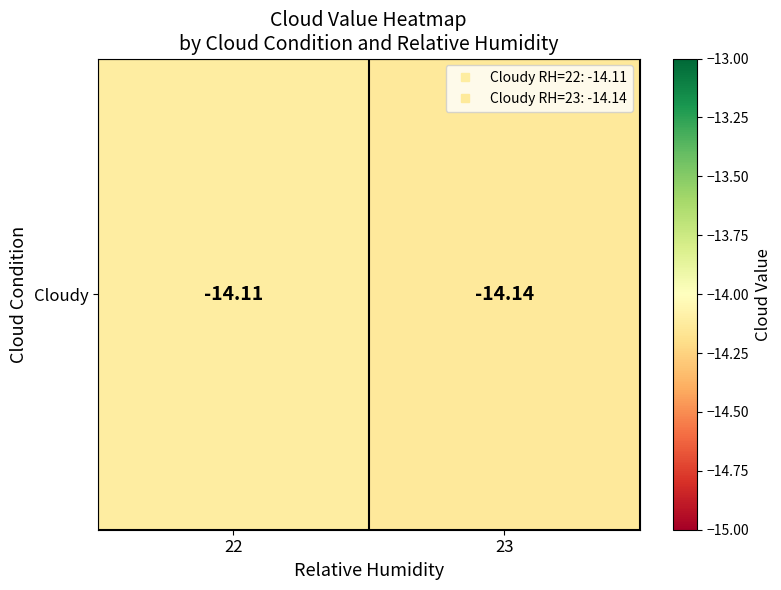

Reading left to right, transcribe all the data shown in this chart.

22=-14.1	23=-14.1